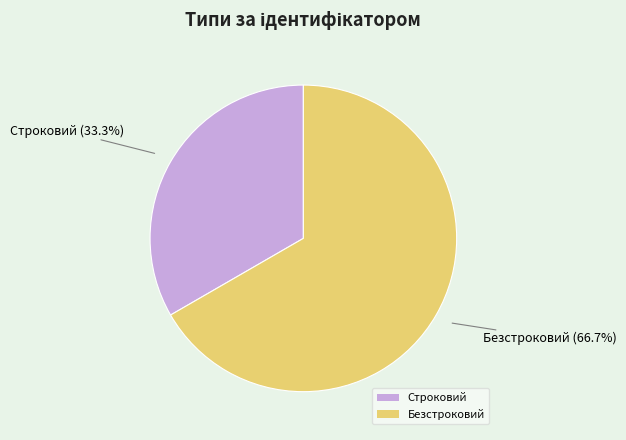

What is the ratio of the value at Строковий to the value at Безстроковий?

0.5